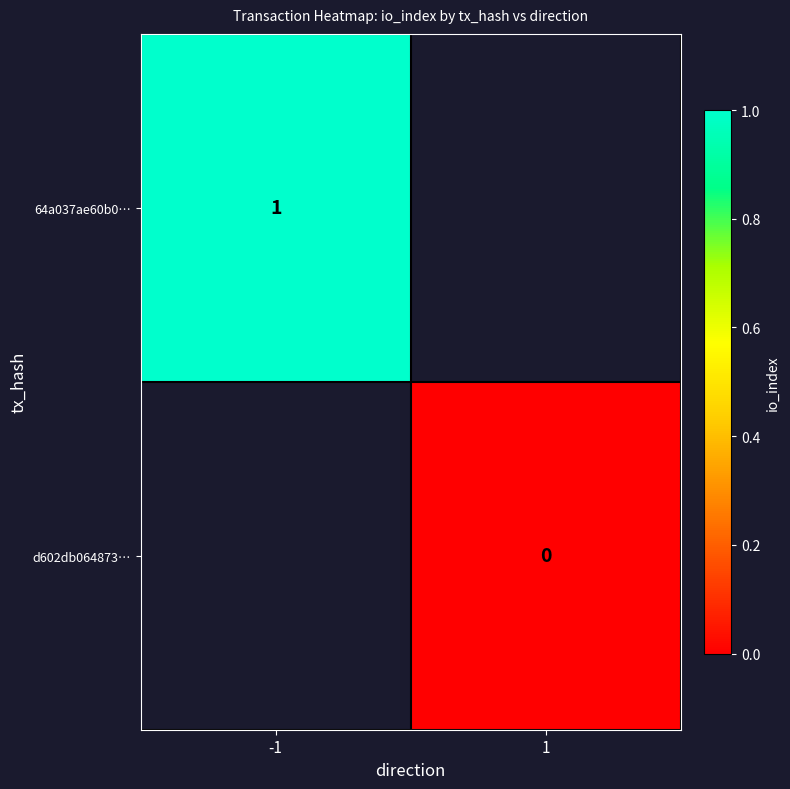

The value of 64a037ae60b0… at -1 is 1. True or false?

True